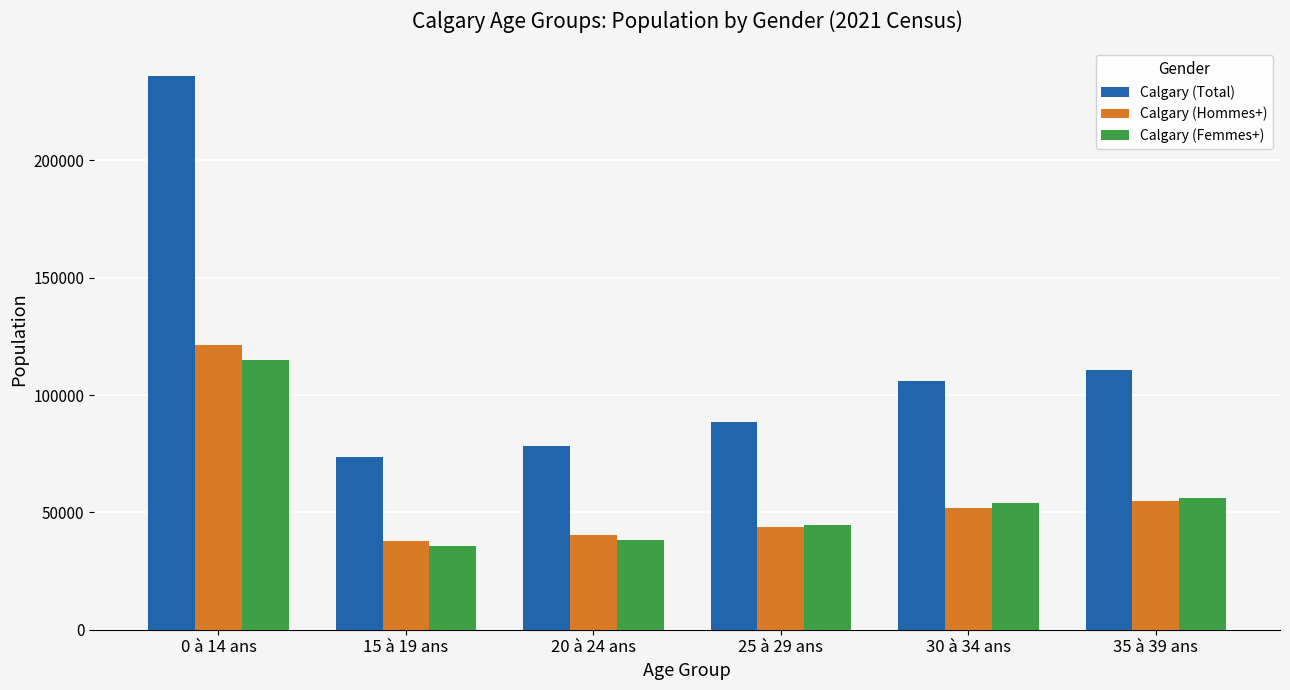

At how many categories does at least one series exceed 56094?

6